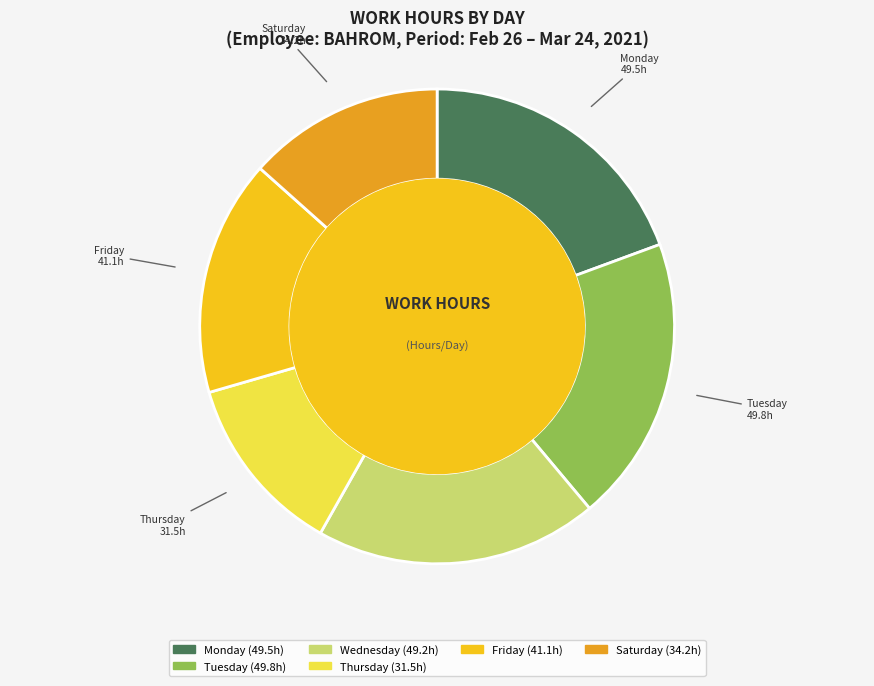

Is there any slice that represents more than half of the pie?

No